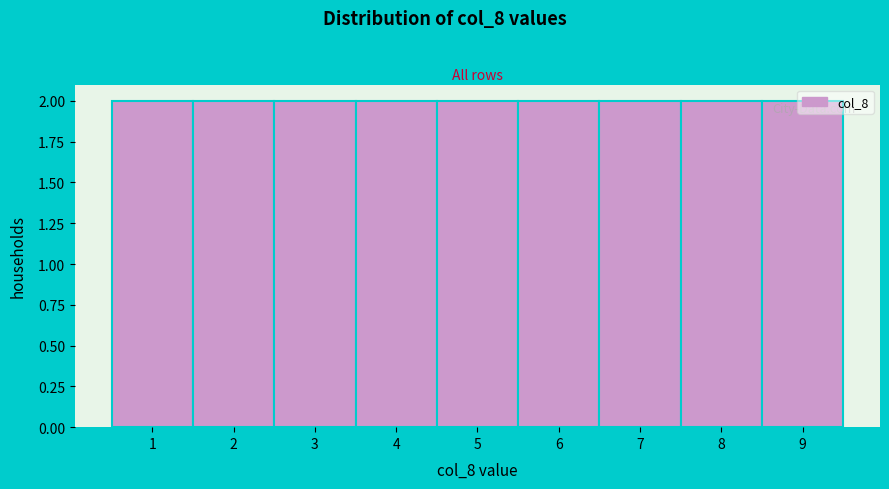

Reading left to right, transcribe this chart: for each bar, give the range it covers on the x-axis and its height. The values are not printed on the chart, so give them approximately, as read against the axis.

0.5 to 1.5: 2
1.5 to 2.5: 2
2.5 to 3.5: 2
3.5 to 4.5: 2
4.5 to 5.5: 2
5.5 to 6.5: 2
6.5 to 7.5: 2
7.5 to 8.5: 2
8.5 to 9.5: 2